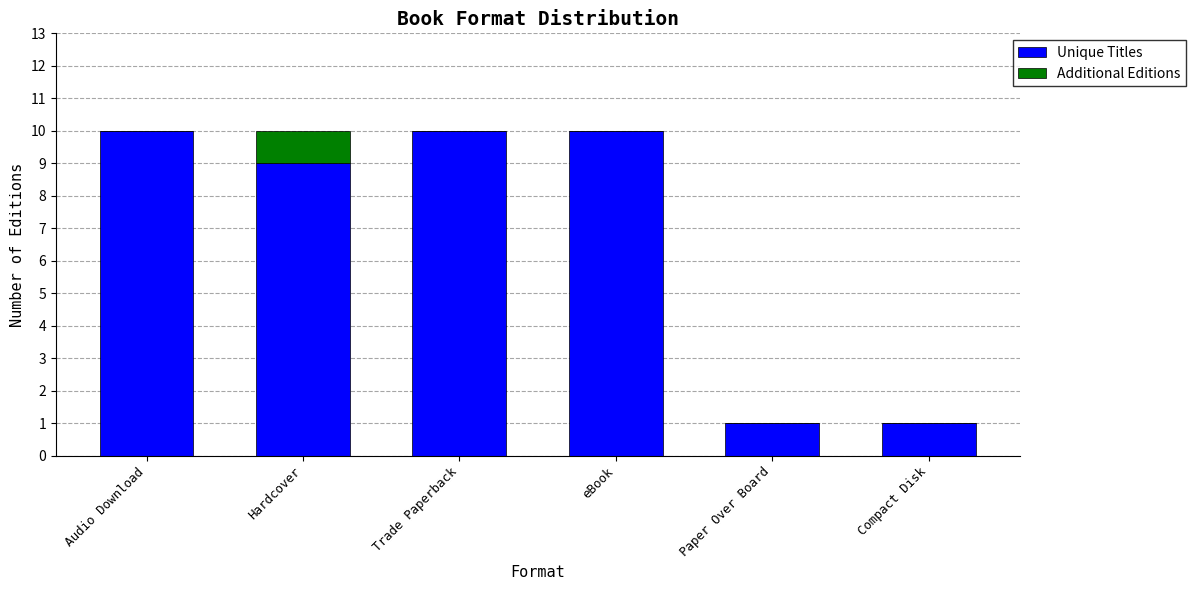

What is the total value across all series at Hardcover?

10